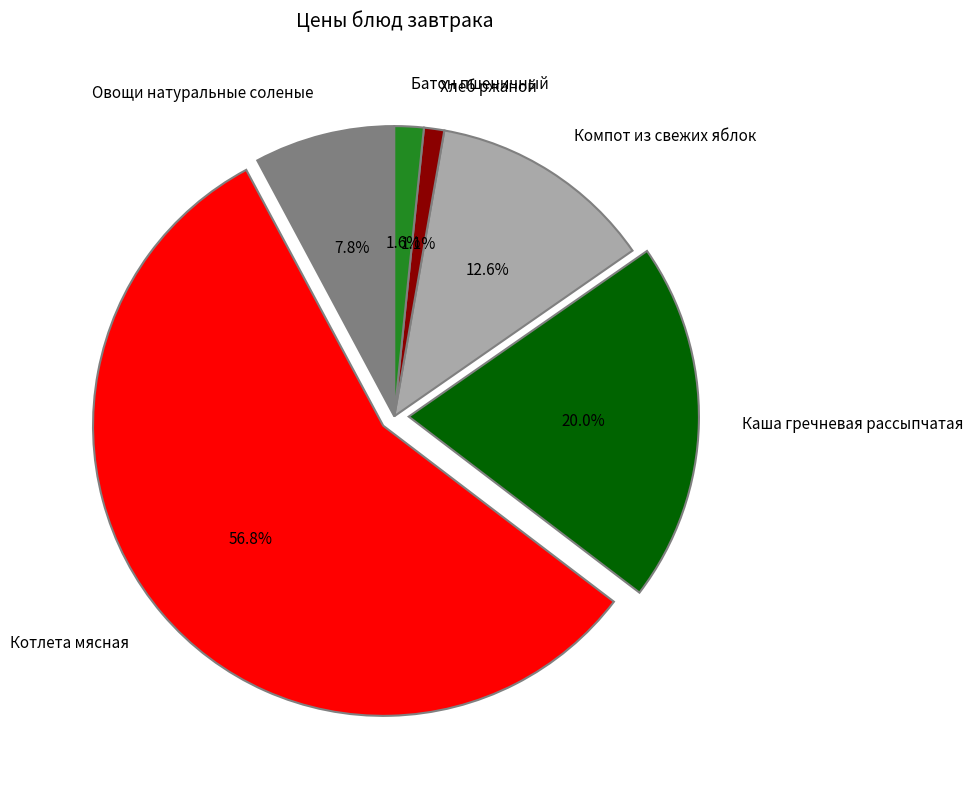

What percentage do Каша гречневая рассыпчатая and Компот из свежих яблок together represent?

32.6%